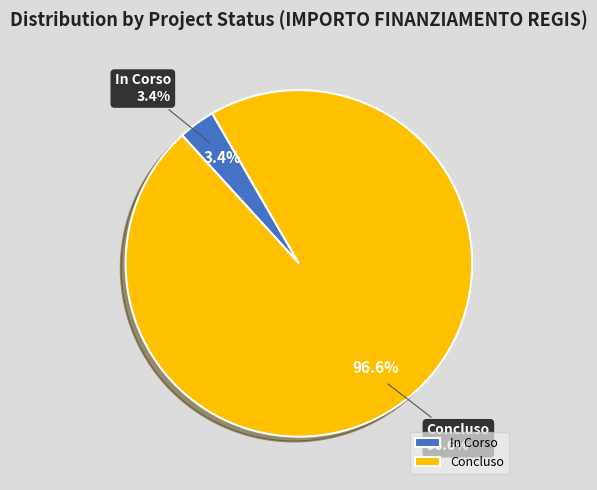

Which has a higher value, 26 or 34?

34